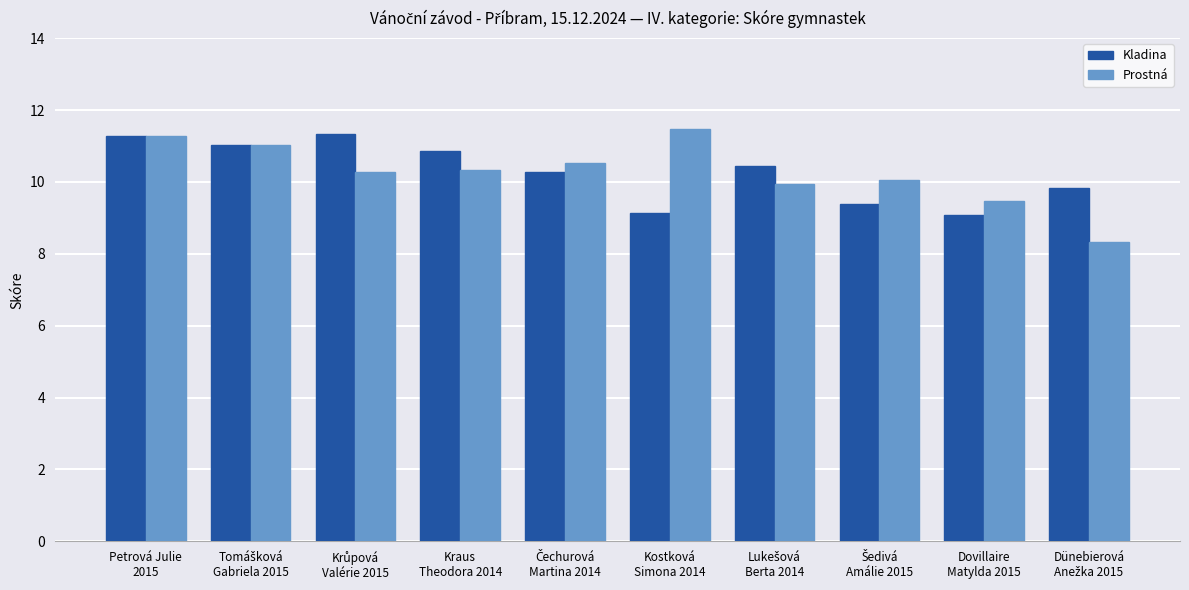

What is the minimum value for Kladina?

9.1